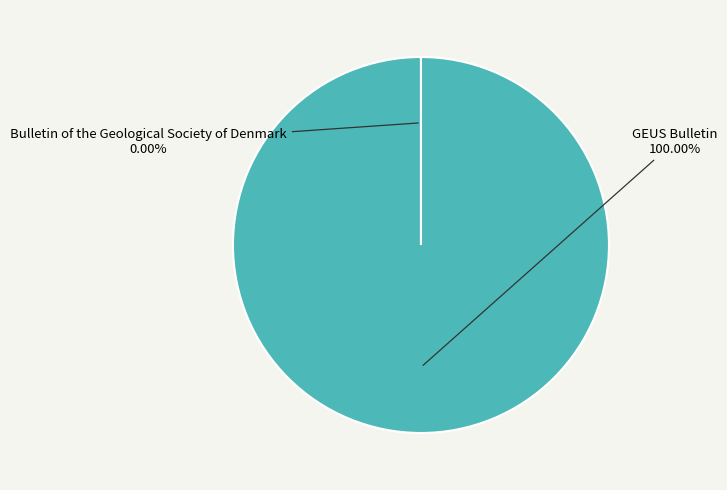

Is there a majority slice in this chart?

Yes